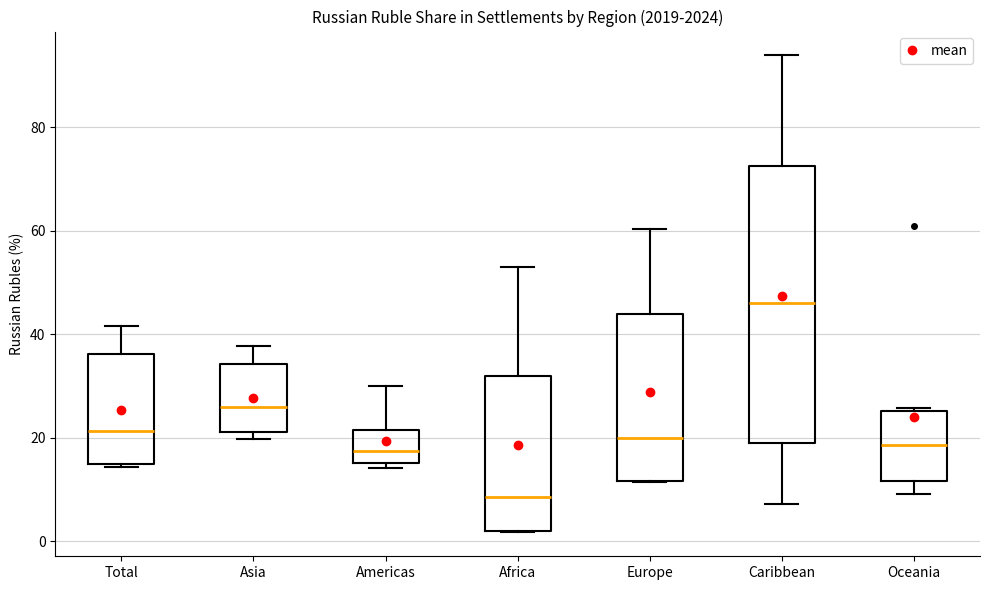

Where does the upper whisker of the box for Caribbean end on the y-axis? The values are not printed on the chart, so give them approximately, as read against the axis.

94